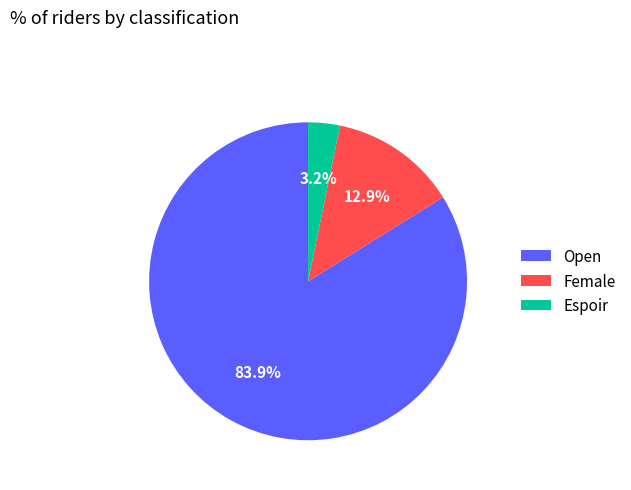

To the nearest percent, what is the average slice percentage?

33%